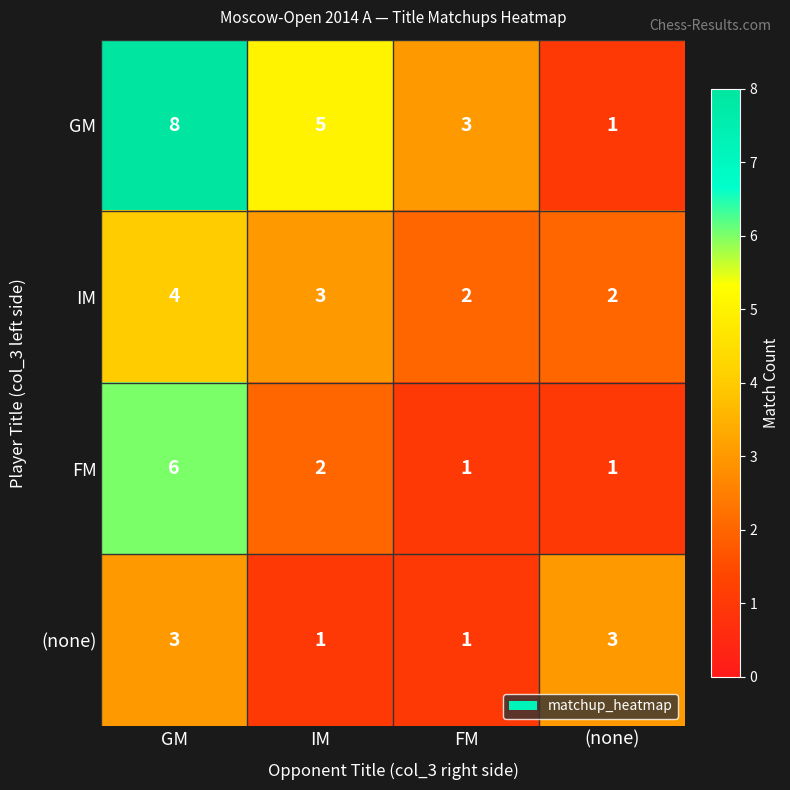

The FM series shows 1 at FM. True or false?

True